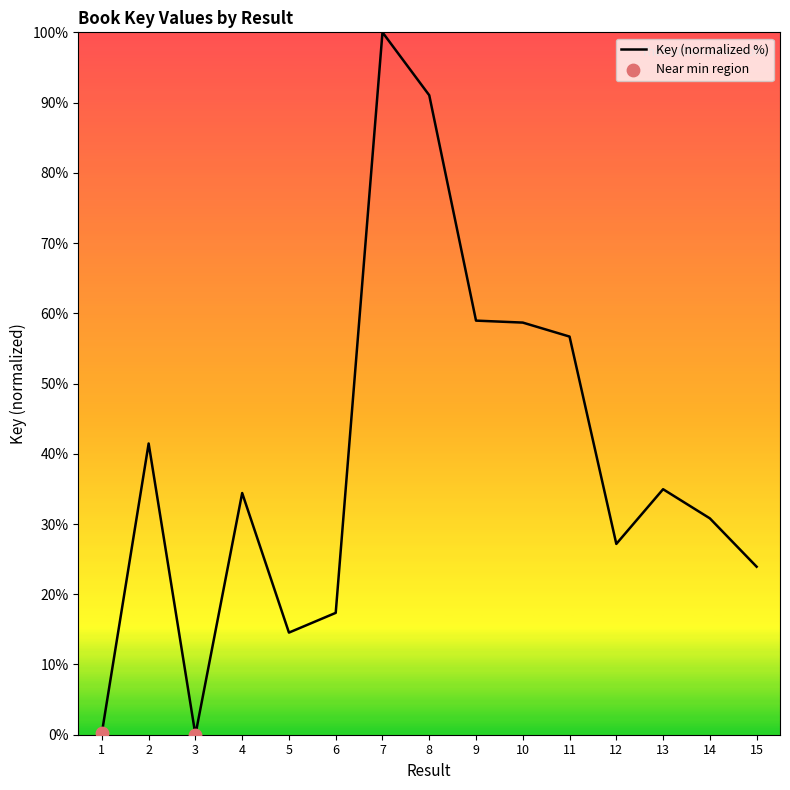

Between 4 and 6, which is larger?

4